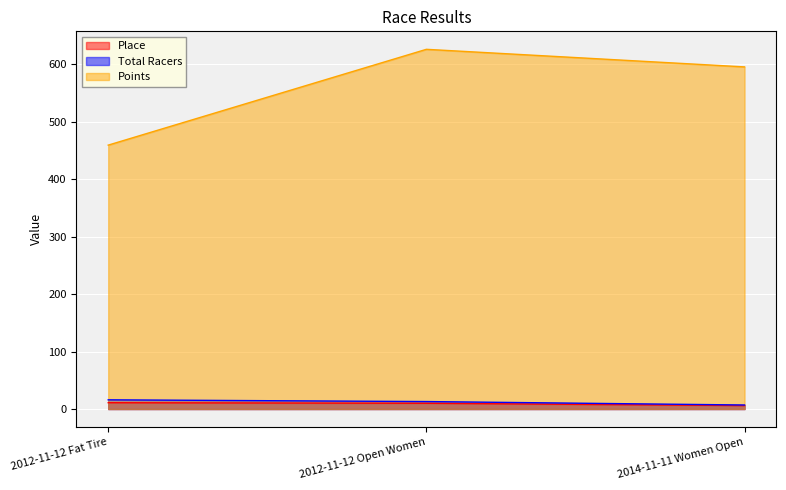

Is it true that Total Racers equals 16.0 at 2012-11-12 Fat Tire?

True